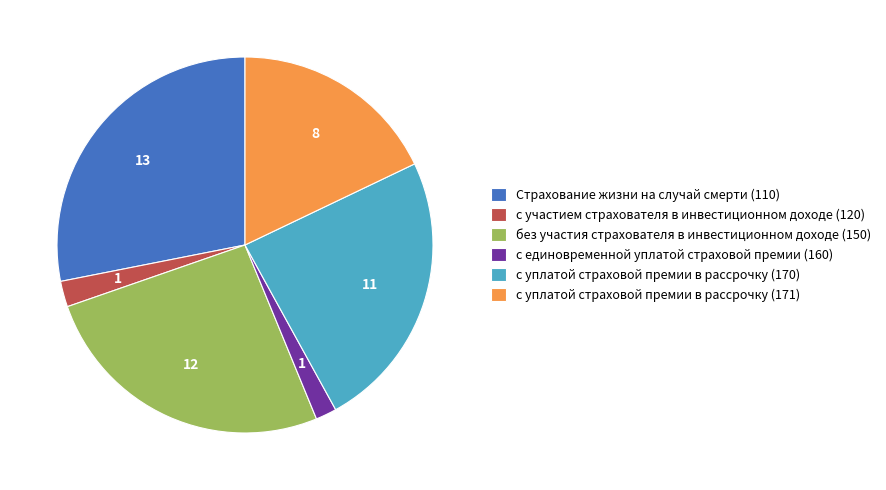

Is there any slice that represents more than half of the pie?

No